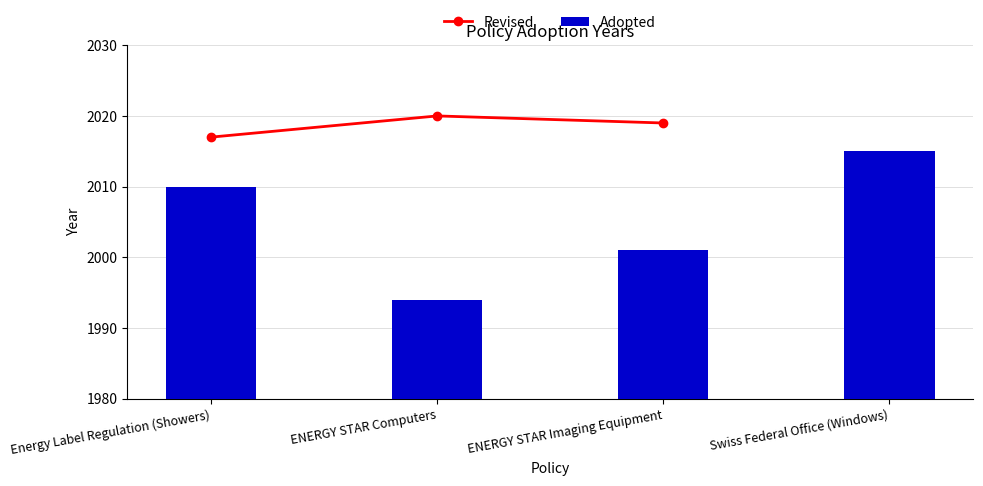

Between Swiss Federal Office (Windows) and Energy Label Regulation (Showers), which is larger?

Energy Label Regulation (Showers)